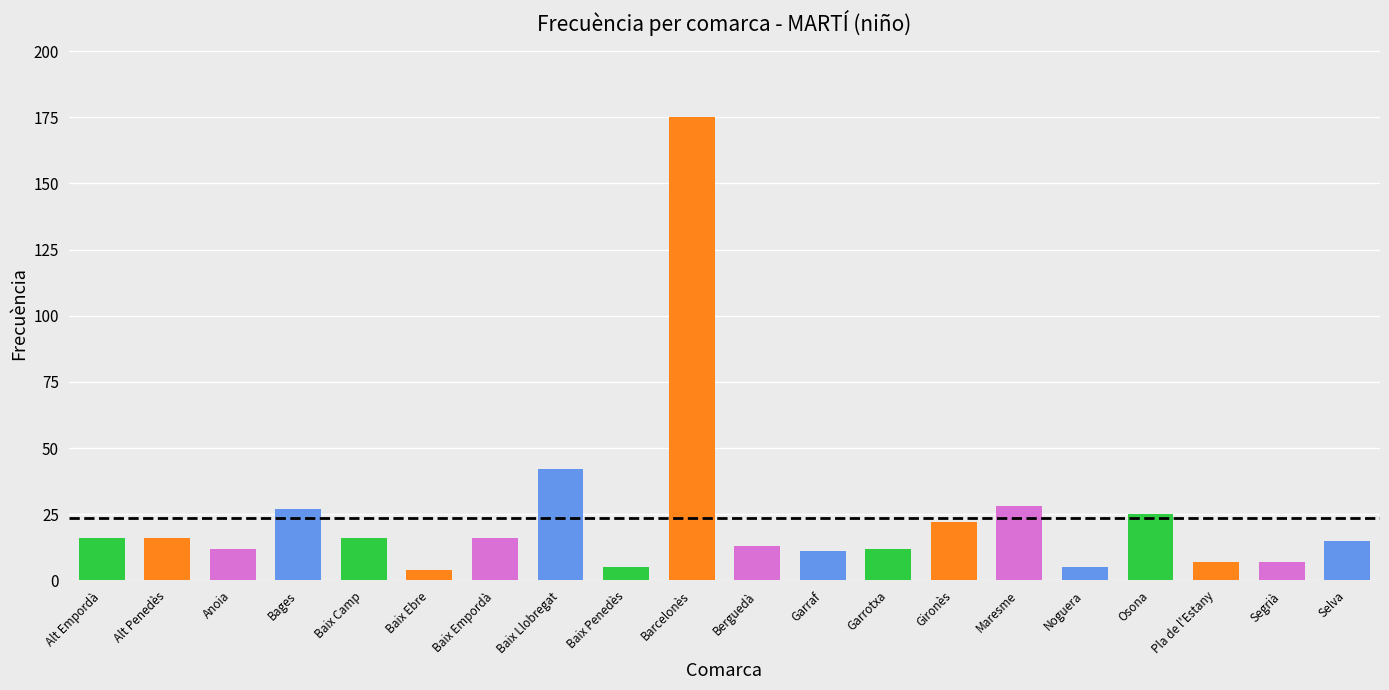

What is the value of the 11th bar from the left?

13